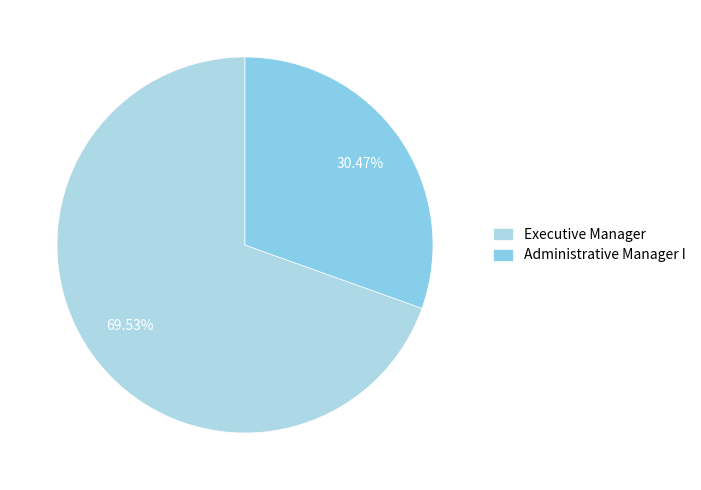

Is there a majority slice in this chart?

Yes